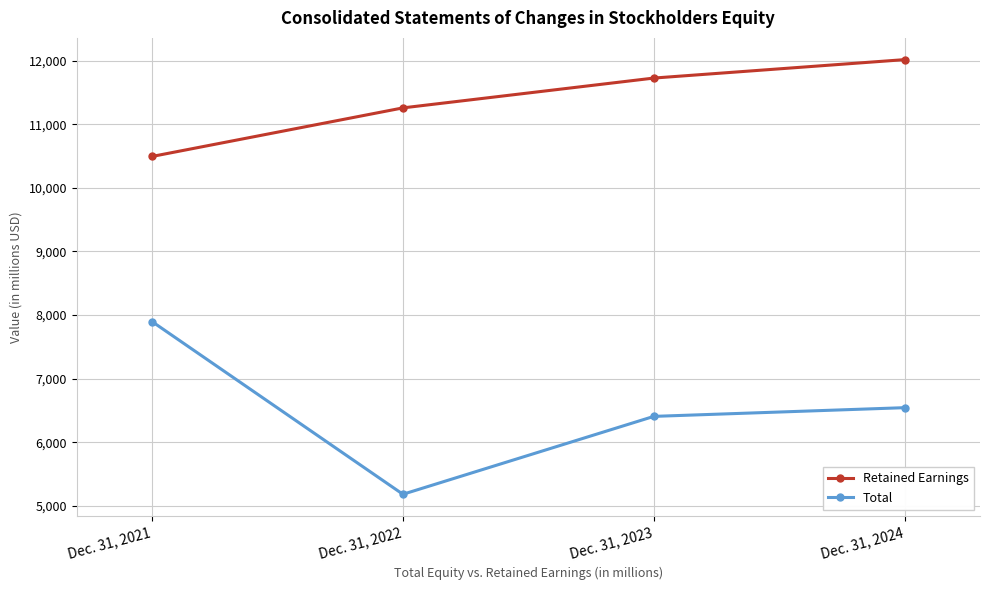

True or false: Total and Retained Earnings intersect in this chart.

False